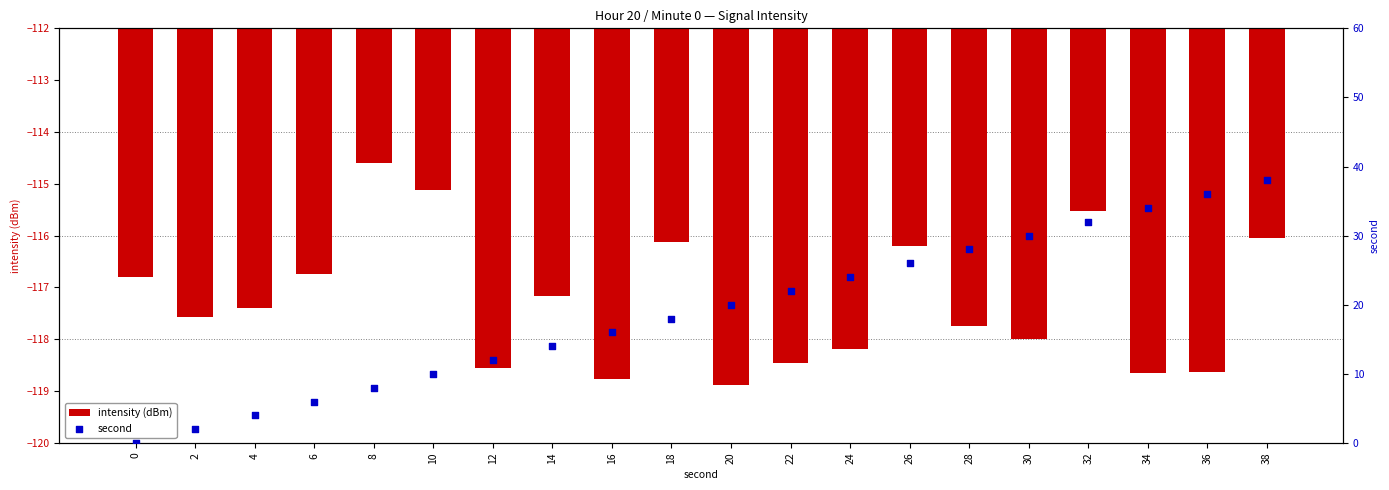

Is the value of second at 10 greater than the value of intensity (dBm) at 20?

Yes